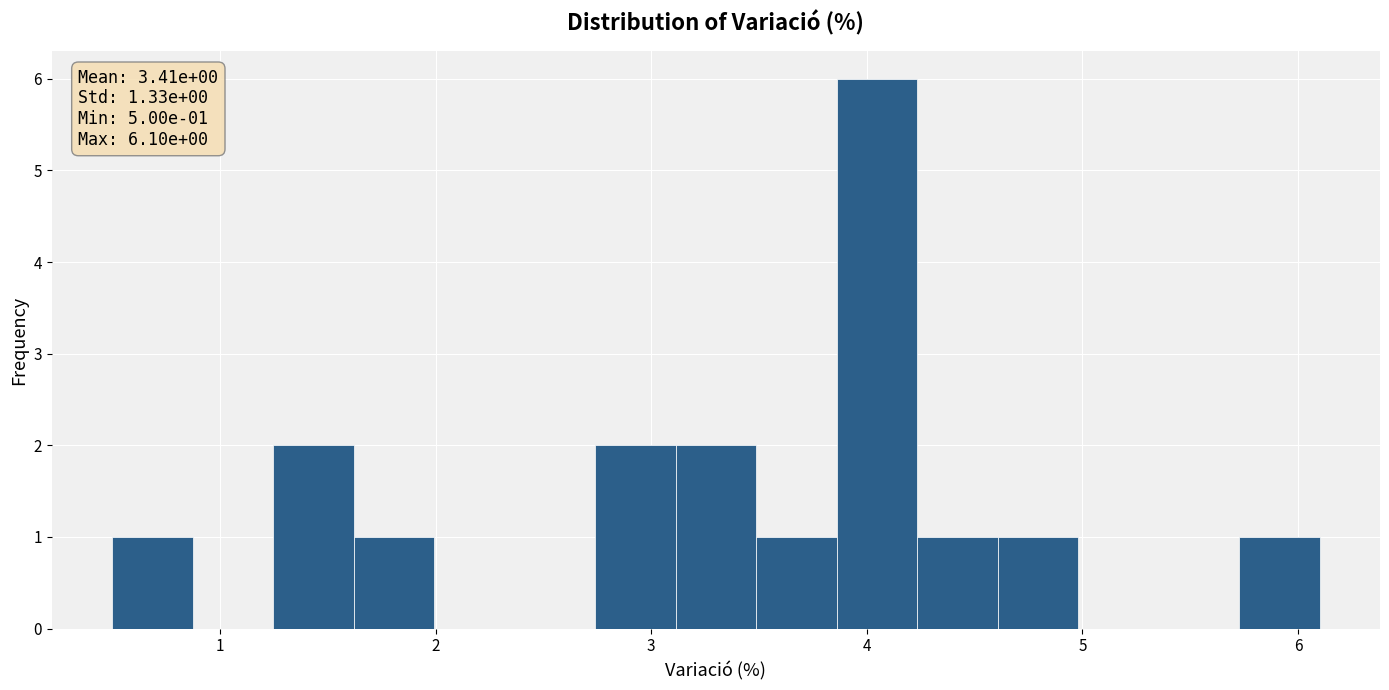

Around what value on the x-axis is the tallest bar? Give the approximate position of its centre, as read against the axis.

4.0